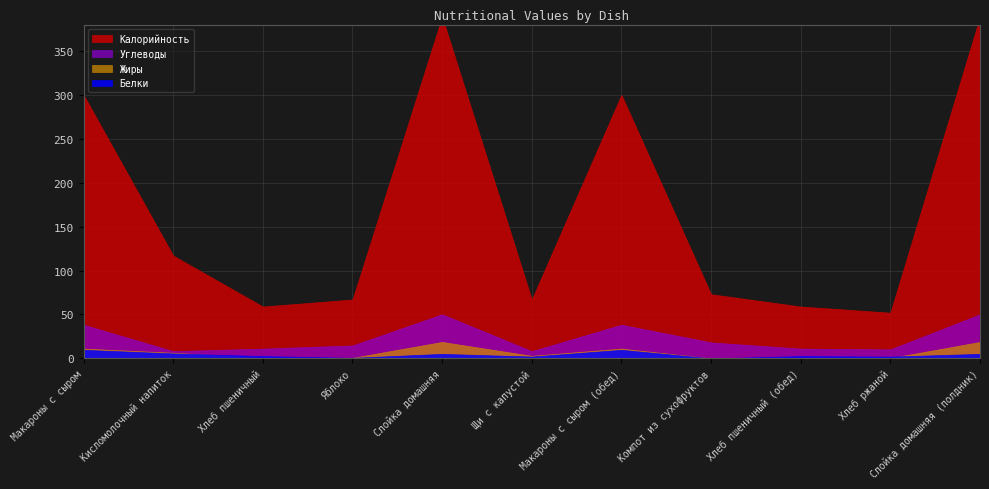

In Калорийность, how many points are higher than both neighbors (excluding endpoints)?

2